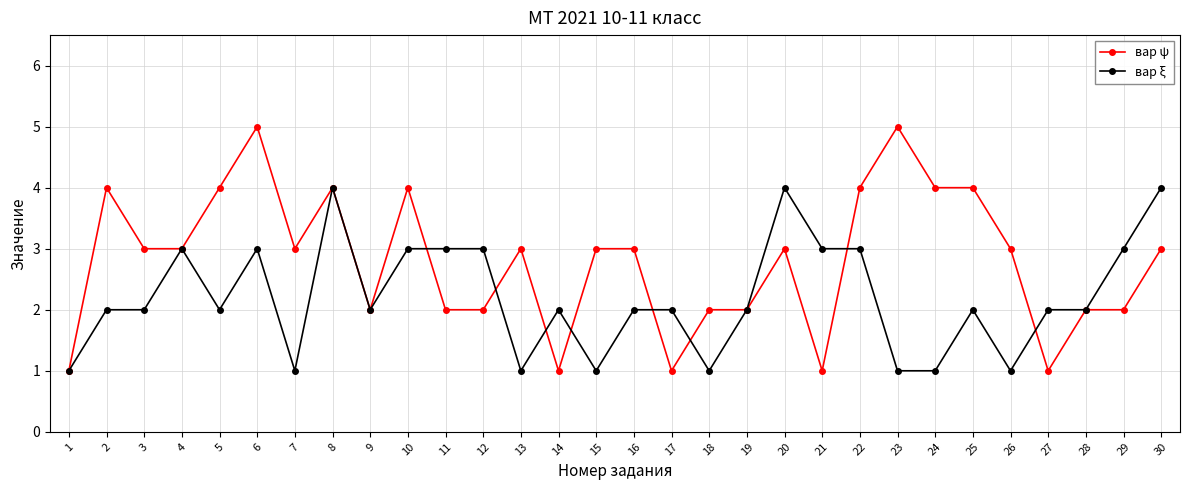

What is the lowest value of the вар ψ series?

1